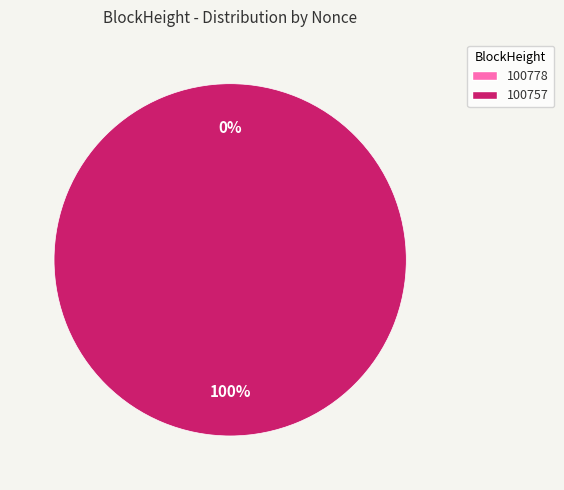

True or false: 100757 accounts for 100% of the total.

True